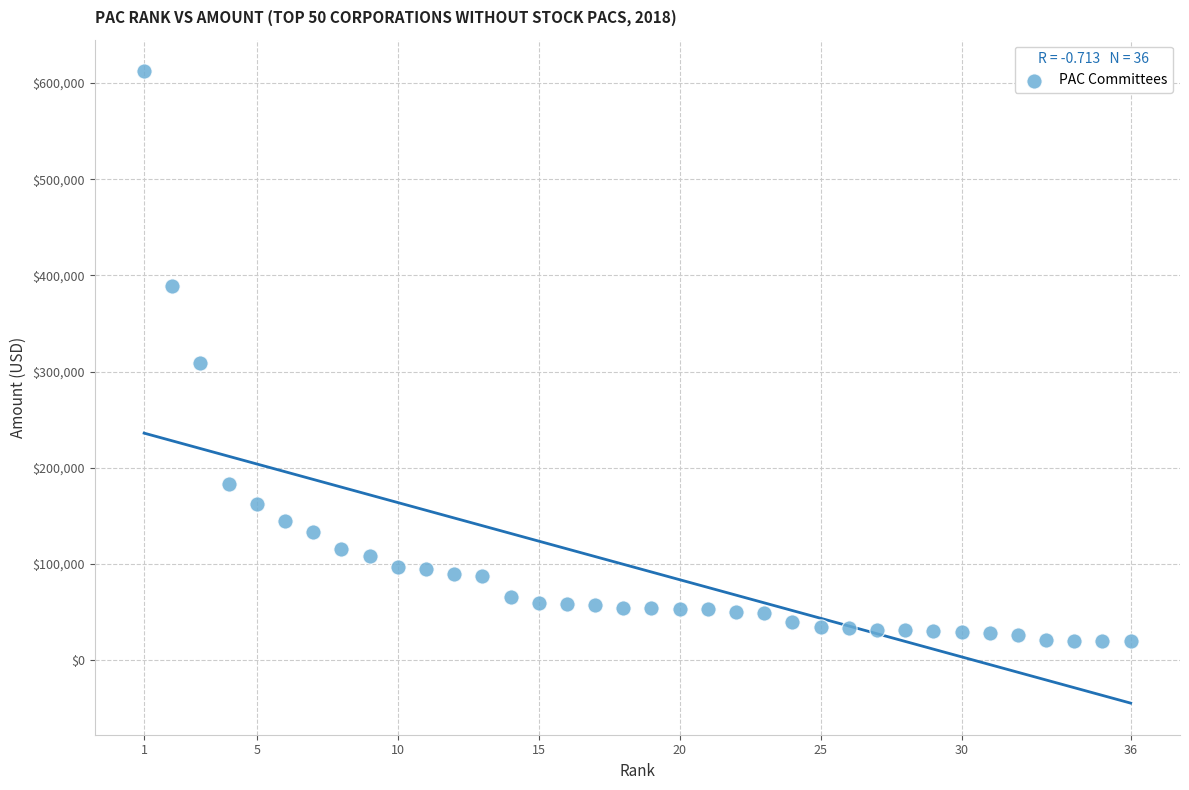

What is the range of X values (max minus min)?

35.0